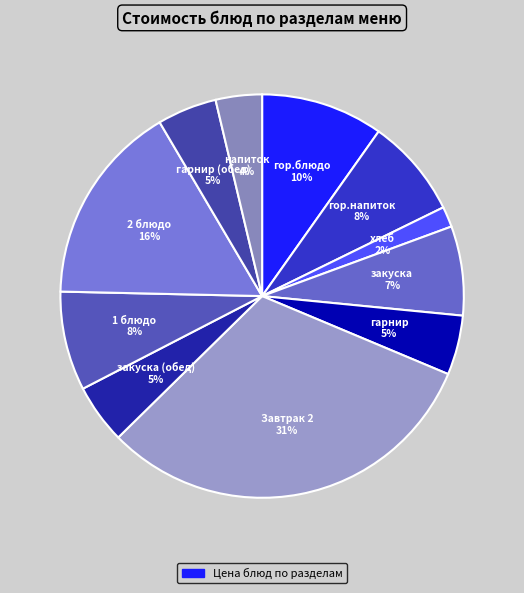

How many segments does this pie chart have?

11